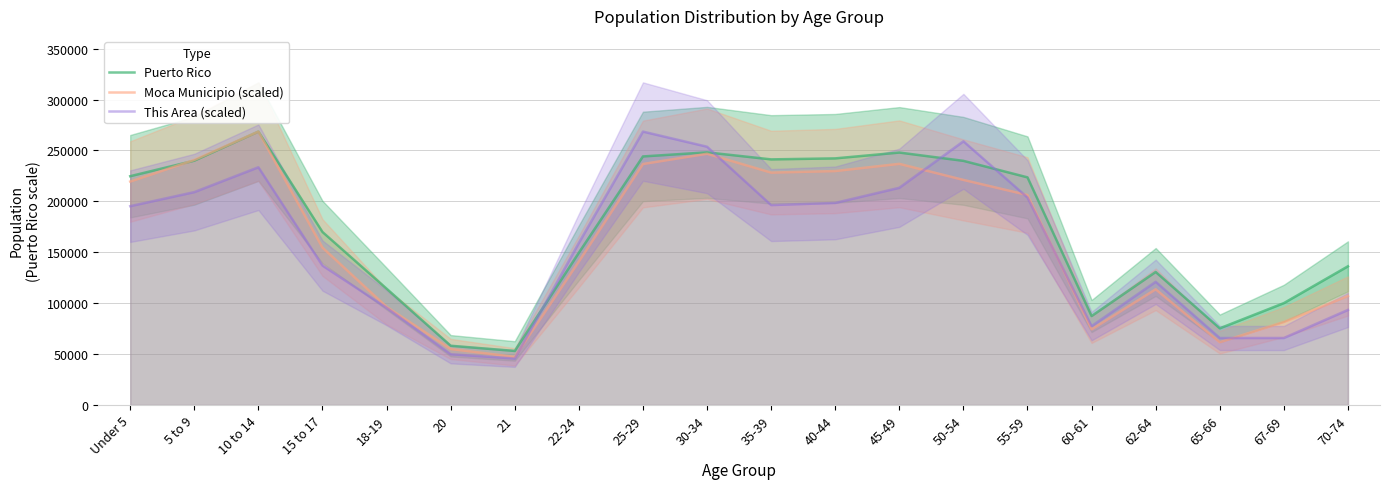

Reading left to right, transcribe all the data shown in this chart.

Puerto Rico: Under 5=224756.0	5 to 9=240004.0	10 to 14=268571.0	15 to 17=169964.0	18-19=114295.0	20=58205.0	21=53104.0	22-24=149541.0	25-29=244159.0	30-34=248173.0	35-39=241270.0	40-44=242258.0	45-49=247986.0	50-54=239821.0	55-59=223607.0	60-61=87395.0	62-64=130682.0	65-66=75322.0	67-69=100089.0	70-74=136251.0
Moca Municipio (scaled): Under 5=219499.4	5 to 9=240749.5	10 to 14=268571.0	15 to 17=154639.5	18-19=96436.4	20=55045.5	21=47279.4	22-24=140984.8	25-29=236738.5	30-34=246808.8	35-39=228289.6	40-44=229825.8	45-49=236909.2	50-54=221120.9	55-59=206271.4	60-61=74332.8	62-64=113675.4	65-66=61702.2	67-69=81586.9	70-74=107104.1
This Area (scaled): Under 5=195324.4	5 to 9=209124.5	10 to 14=233540.0	15 to 17=136939.4	18-19=95539.1	20=49892.6	21=45646.5	22-24=159231.8	25-29=268571.0	30-34=253709.4	35-39=196385.9	40-44=198509.0	45-49=213370.6	50-54=259017.1	55-59=203816.7	60-61=77492.8	62-64=121016.2	65-66=65815.8	67-69=65815.8	70-74=93416.0